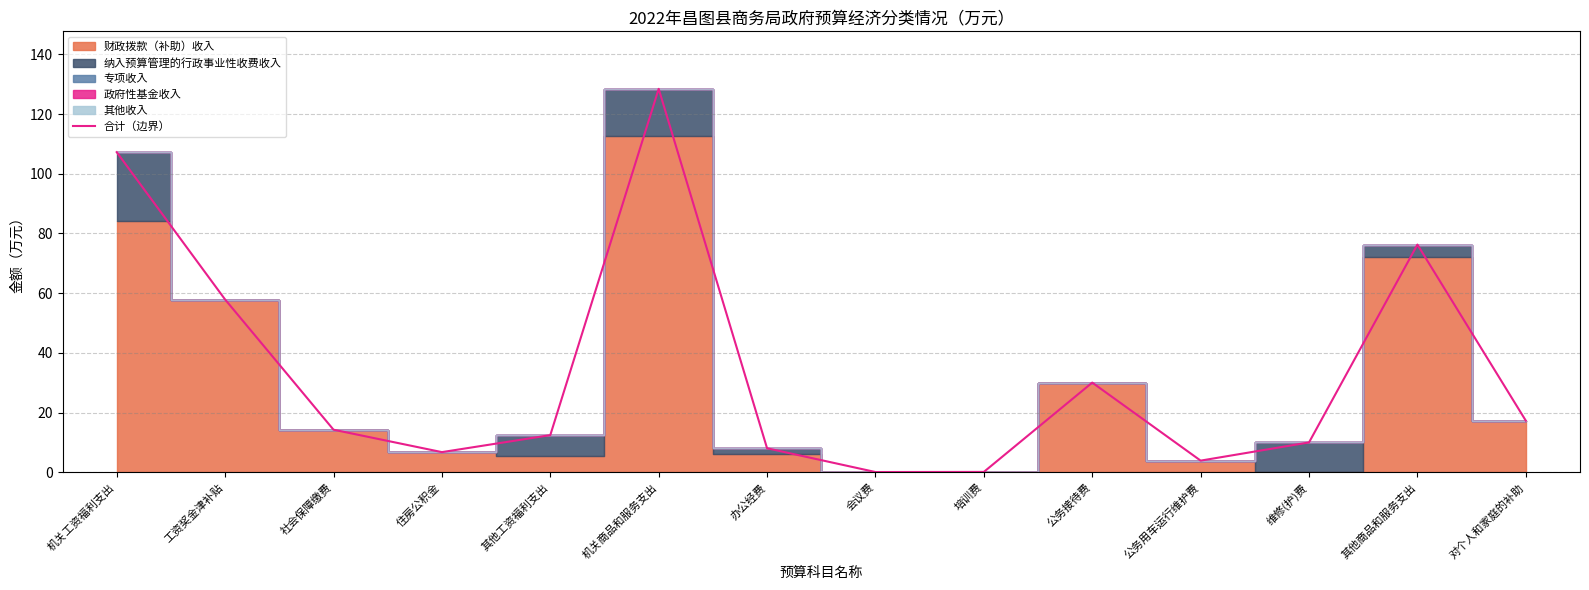

At which label does the data first exceed 14?

机关工资福利支出